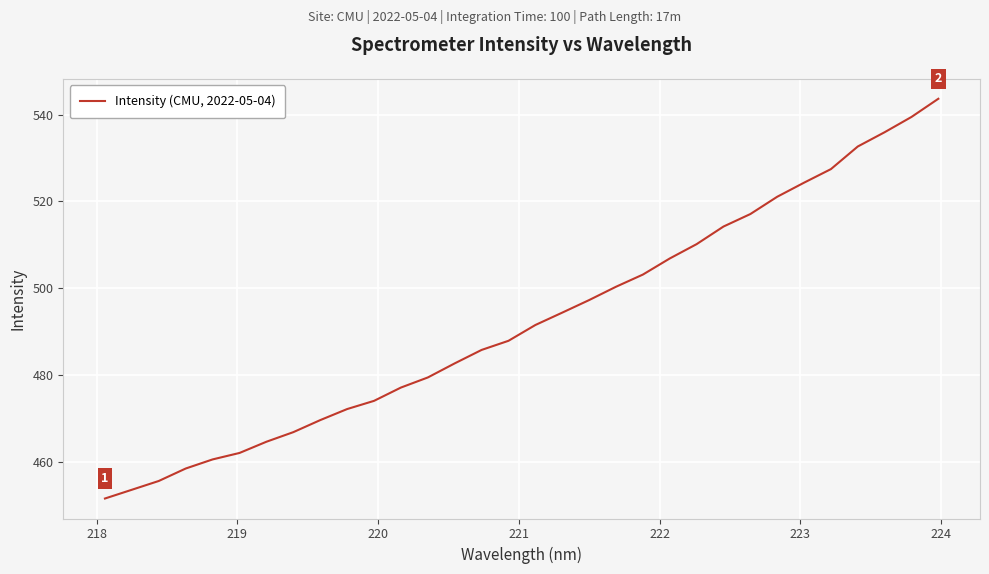

What is the difference between the maximum and minimum values?

92.0